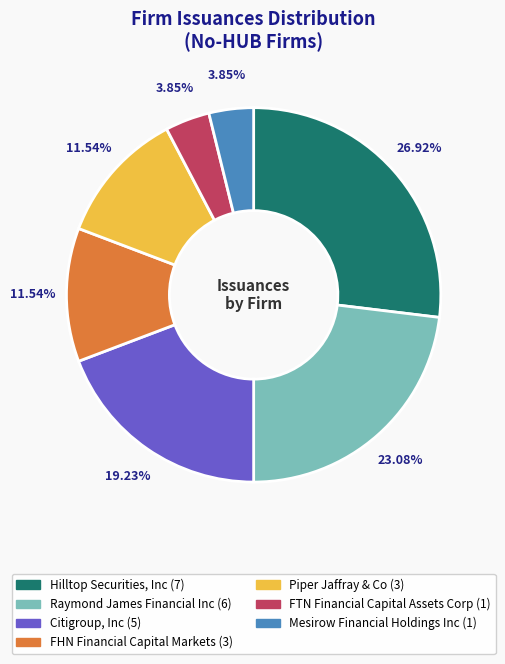

Does Hilltop Securities, Inc account for over 50% of the chart?

No